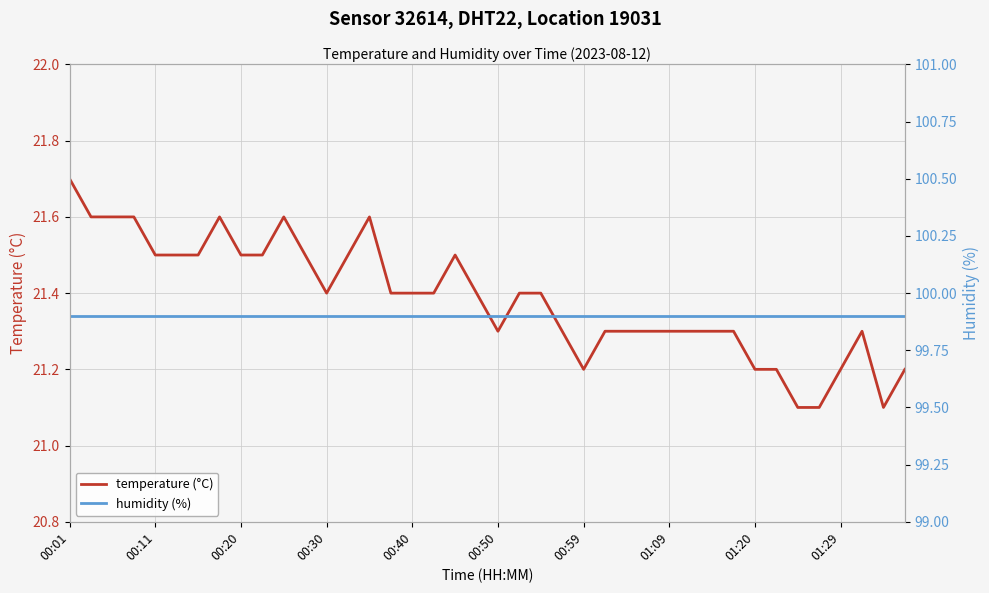

How many temperature (°C) values are between 21 and 22?

40